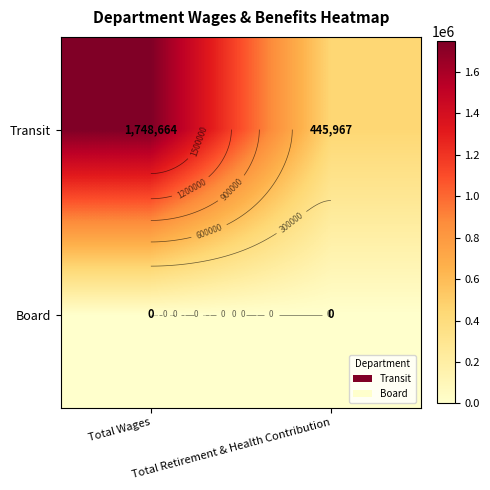

Which category has the highest value in the Transit series?

Total Wages